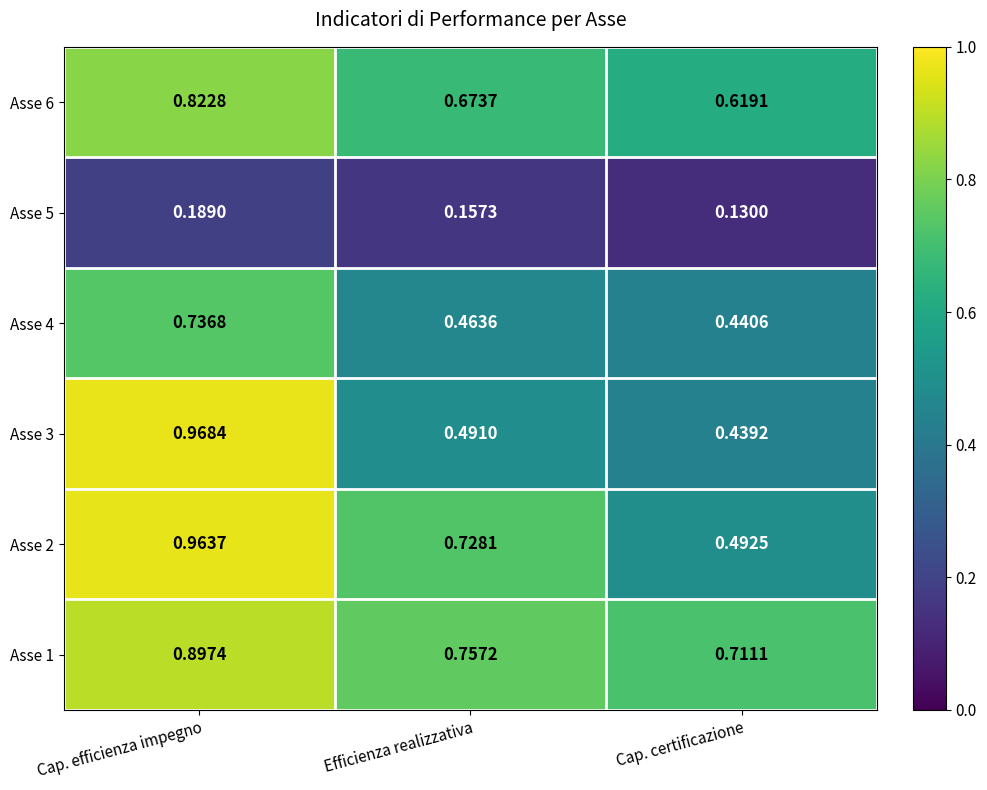

Which category has the lowest value across all series?

Cap. certificazione